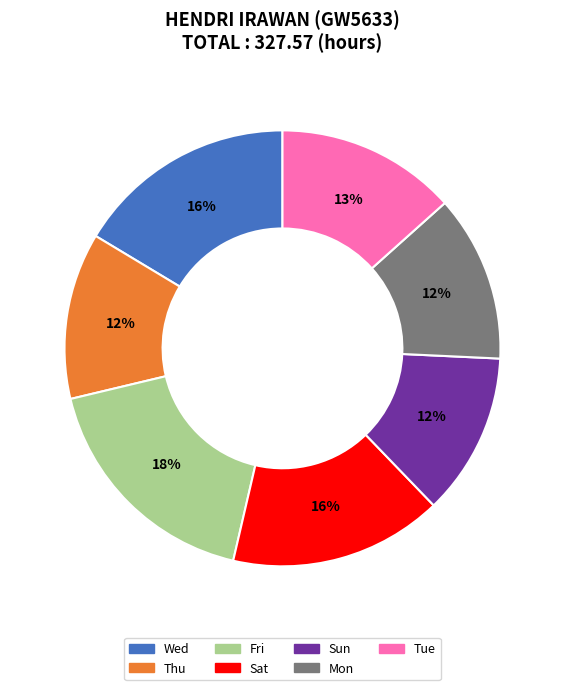

To the nearest percent, what is the difference between the largest and smallest slice percentages?

6%